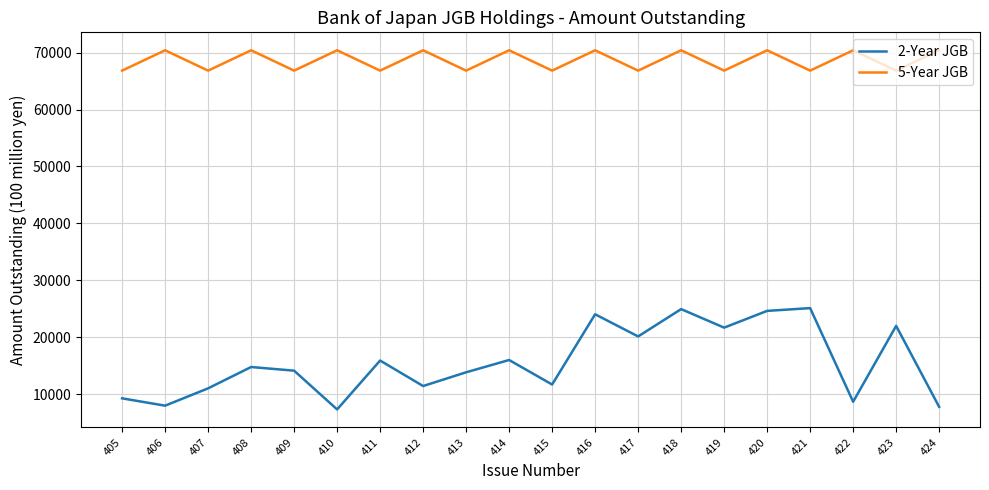

Which series has the largest range (max minus min)?

2-Year JGB